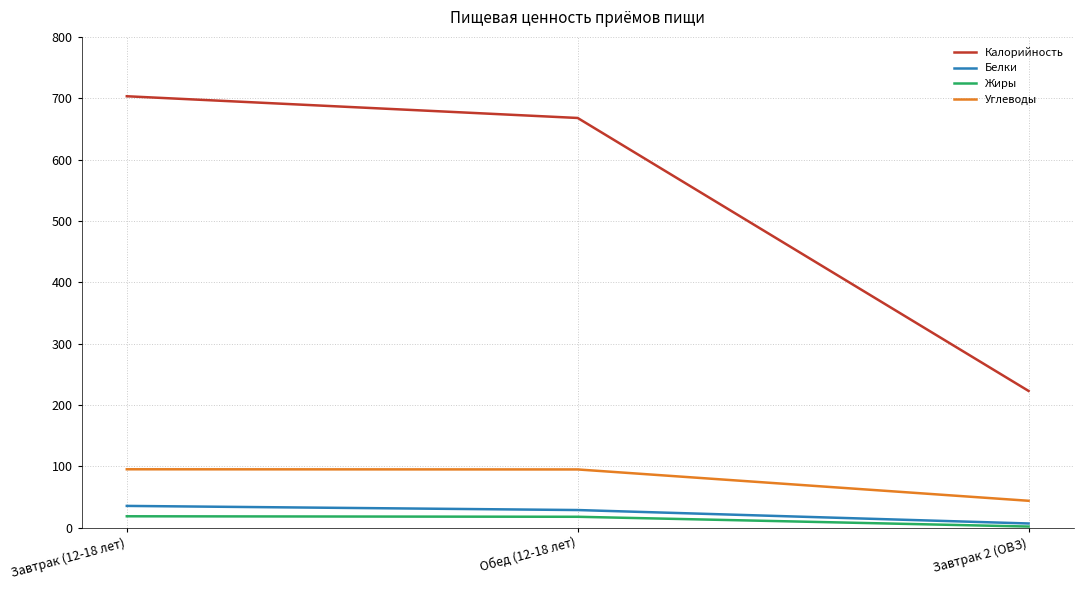

At which category is the sum across all series the highest?

Завтрак (12-18 лет)